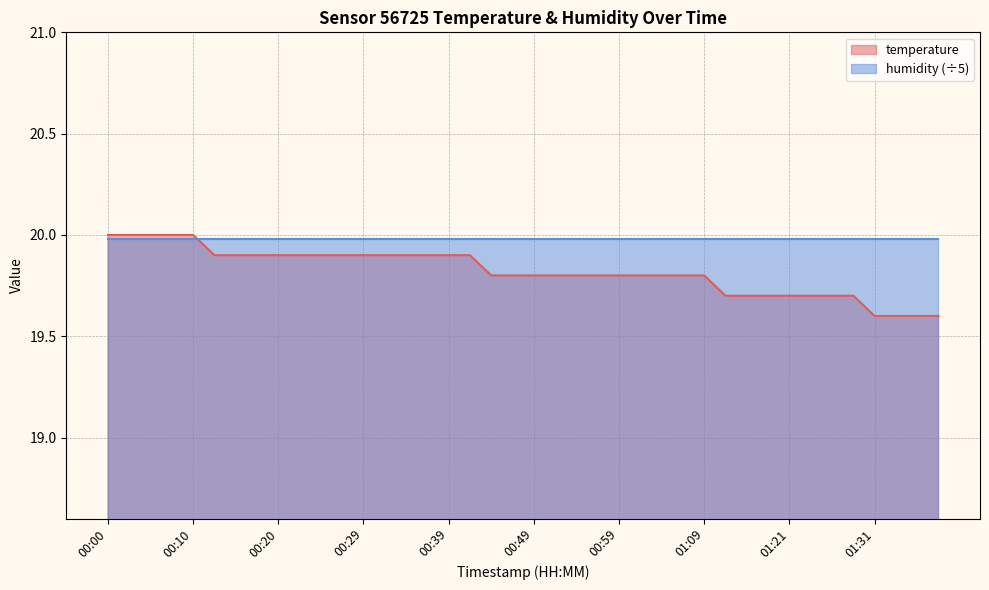

What is the change in value from 00:00 to 01:13?

-0.3